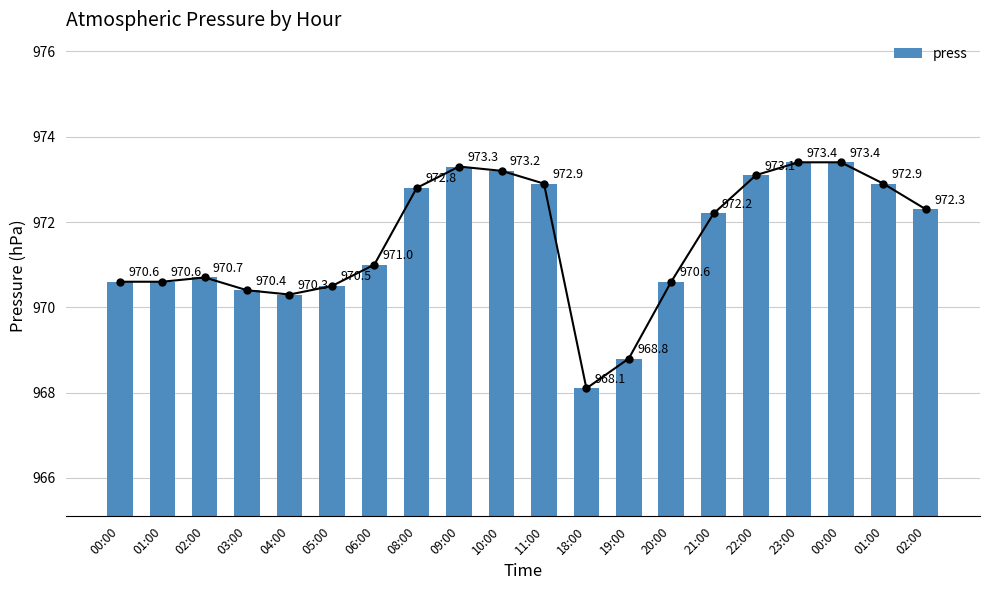

How many bars are there in total?

20